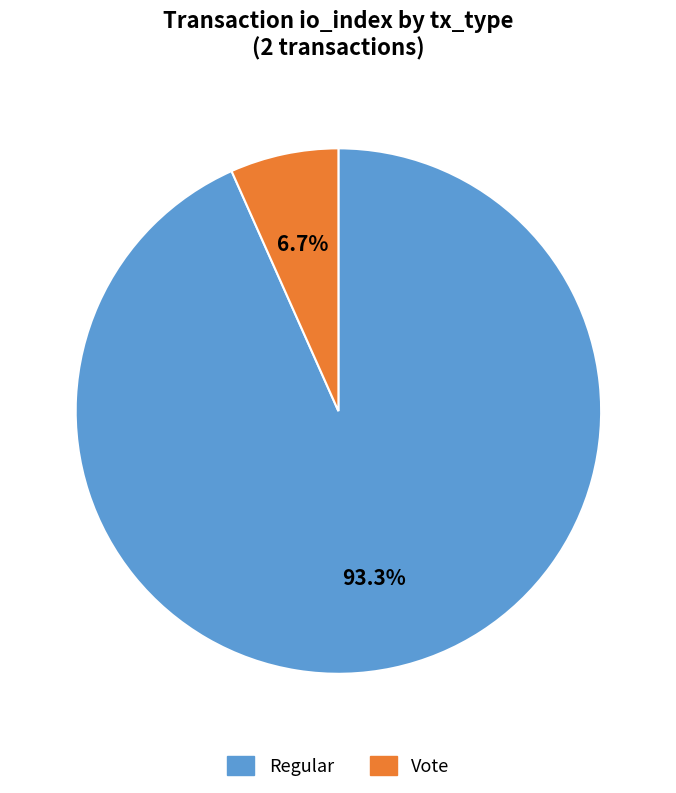

To the nearest percent, what is the difference between the largest and smallest slice percentages?

87%